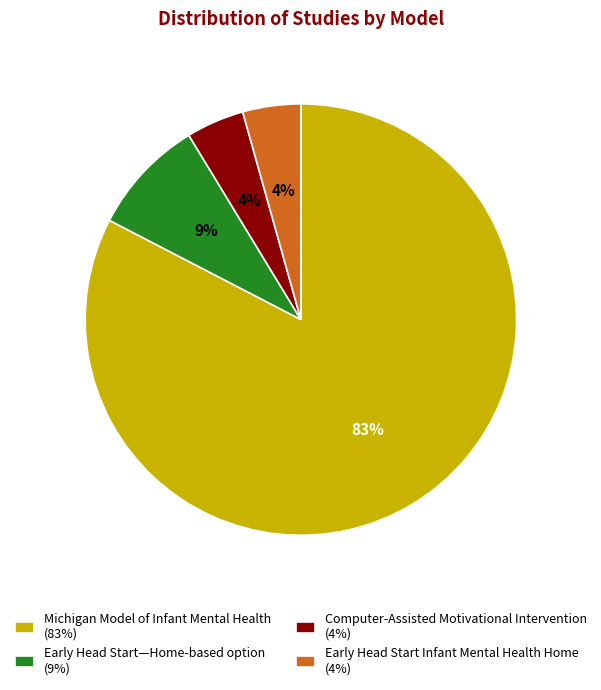

To the nearest percent, what is the average slice percentage?

25%